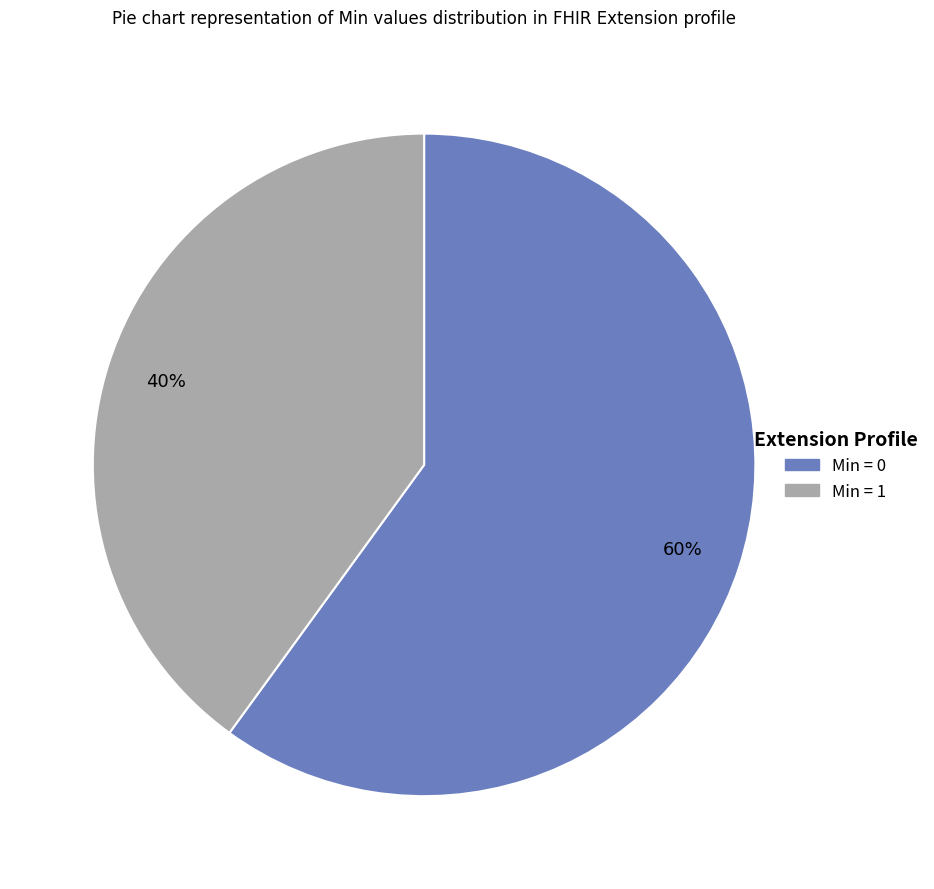

Is there any slice that represents more than half of the pie?

Yes